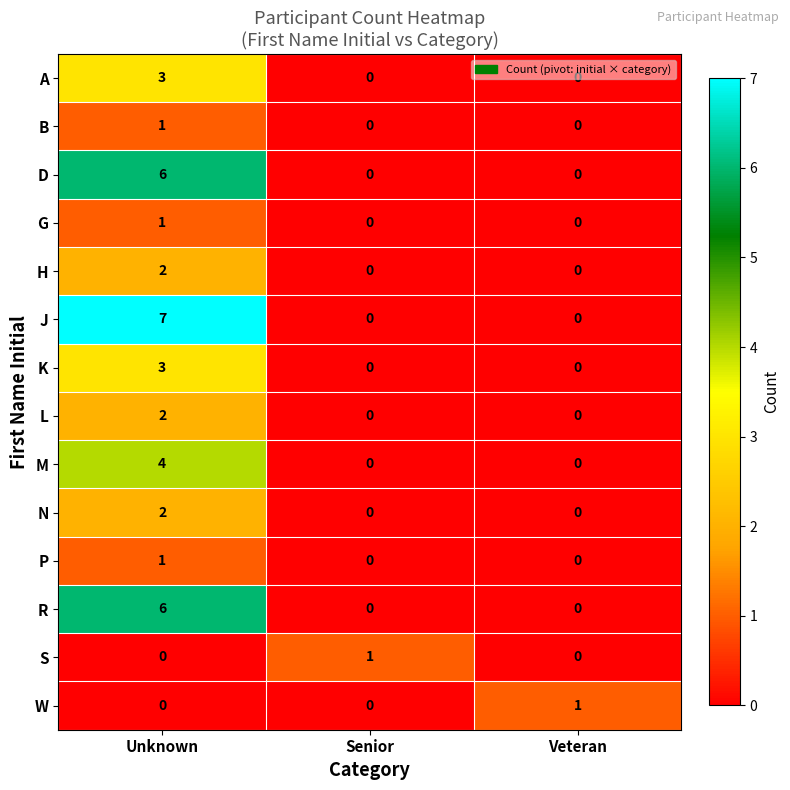

The M series shows 4 at Unknown. True or false?

True